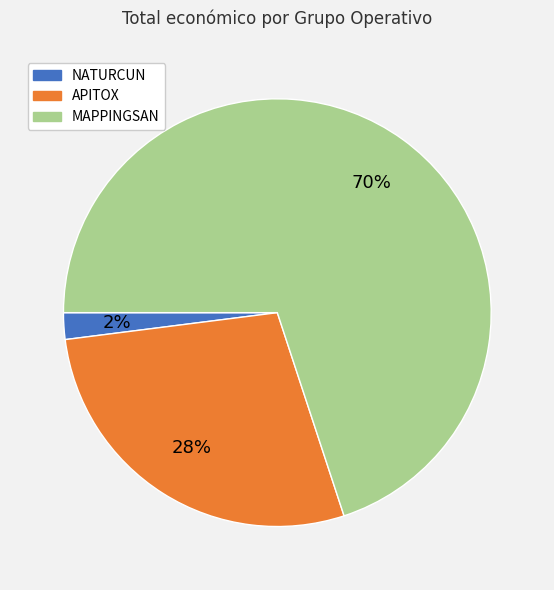

The APITOX slice represents 16% of the pie. True or false?

False